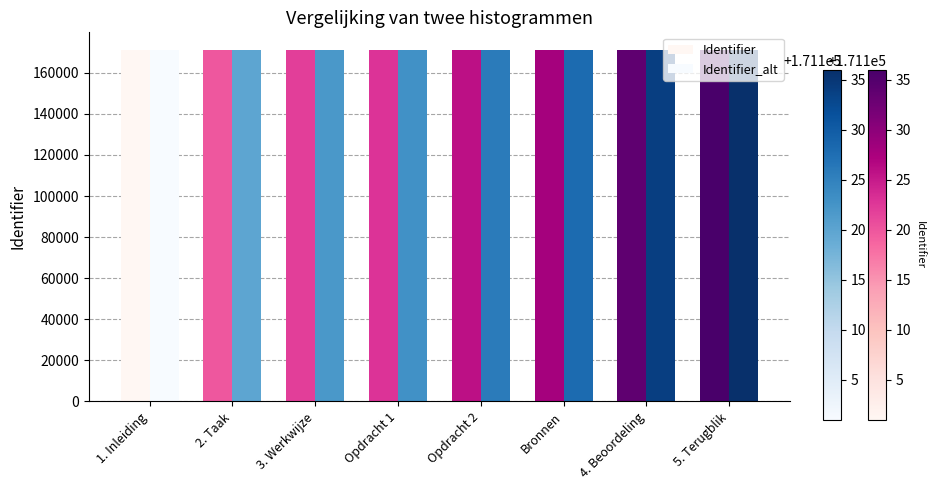

Which series changed the most between 2. Taak and 3. Werkwijze?

Identifier